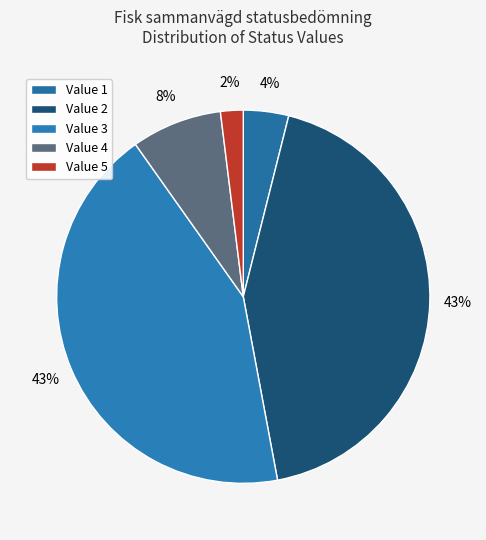

The Value 5 slice represents 2% of the pie. True or false?

True